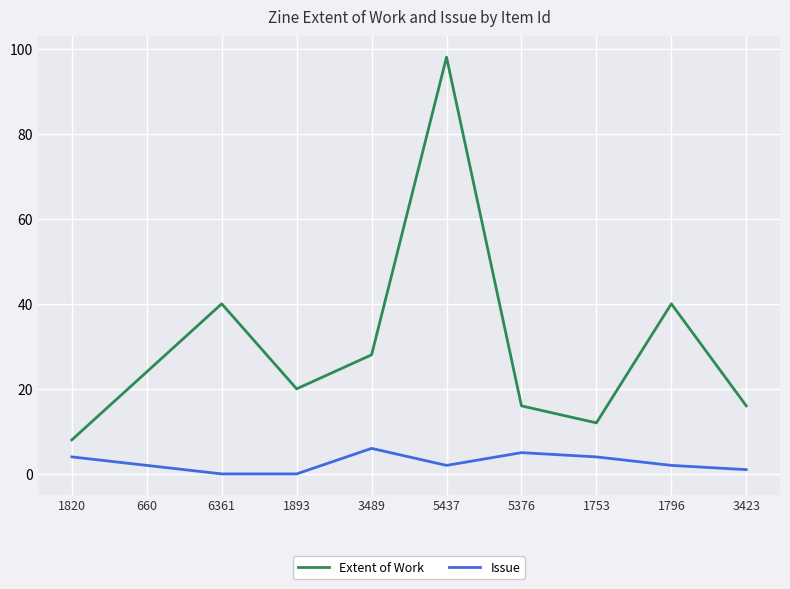

At which category does Issue reach its first local peak?

3489